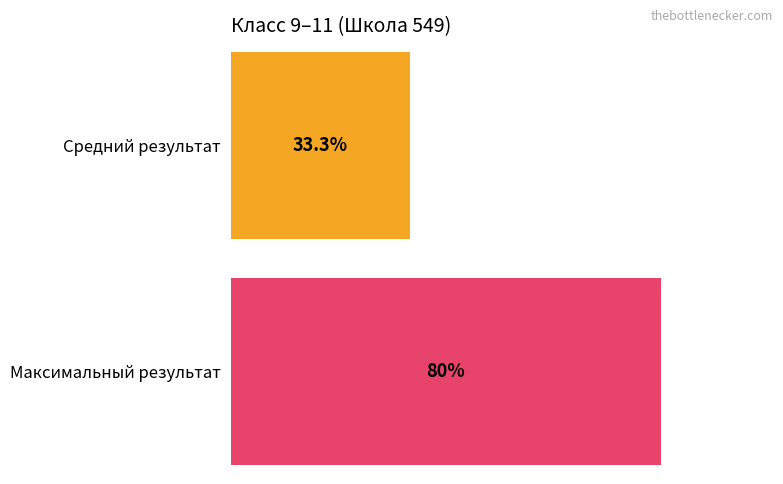

Does the chart contain stacked bars?

No